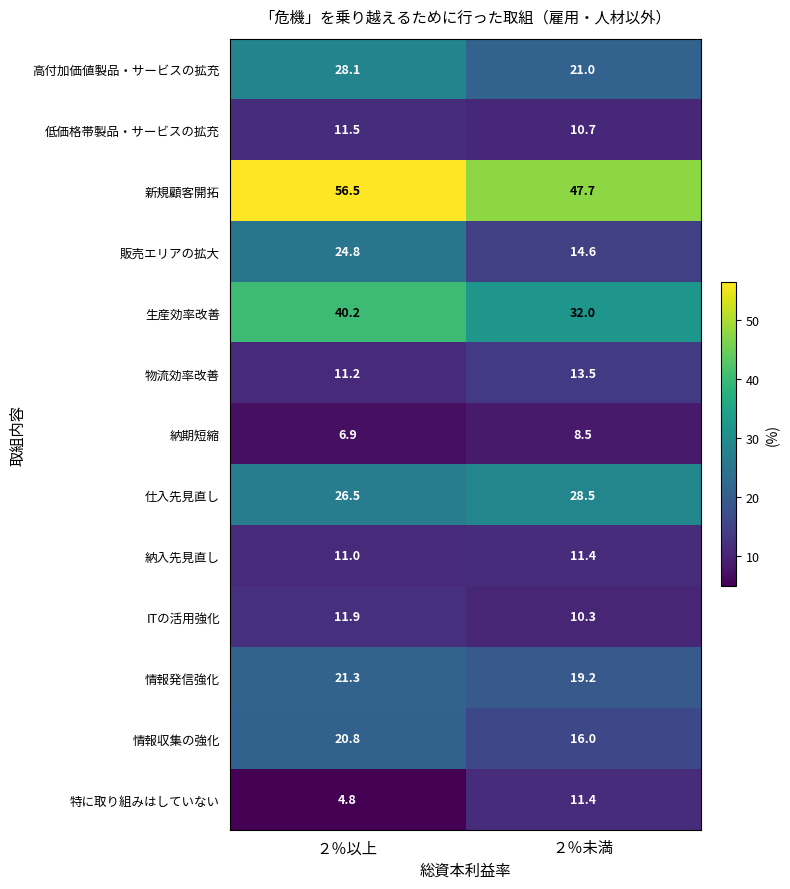

List the labels in order of 販売エリアの拡大 value, smallest first.

２％未満, ２％以上